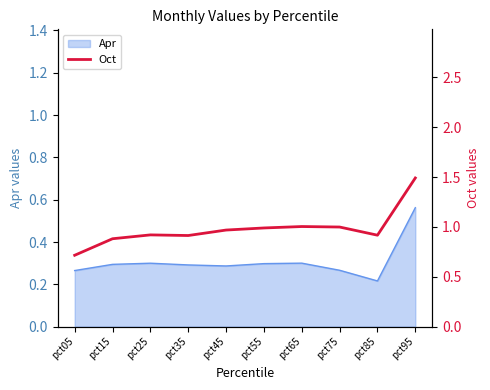

The Apr series shows 0.2 at pct65. True or false?

False